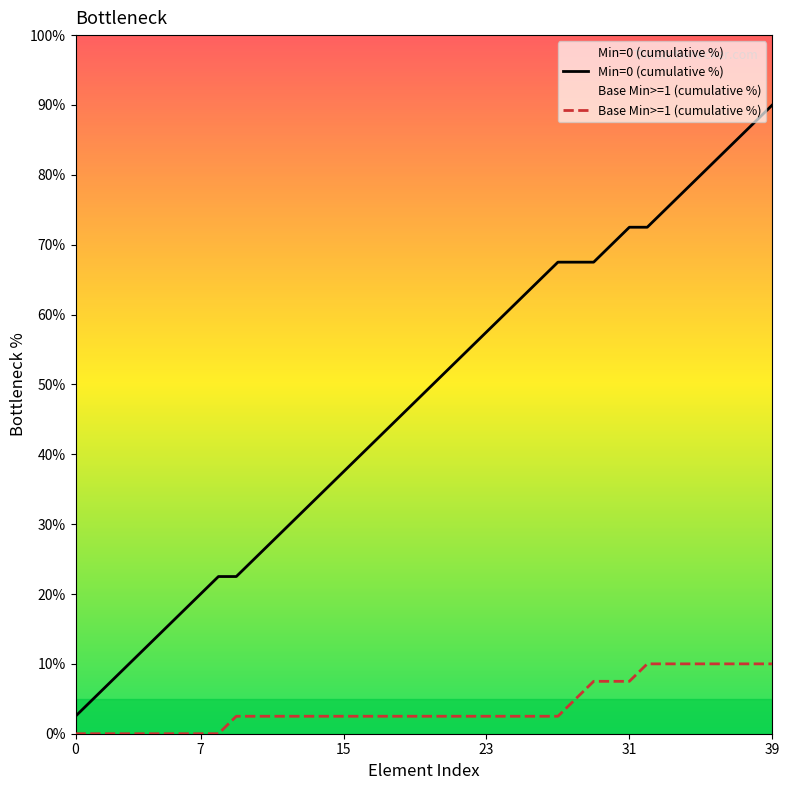

At how many categories does at least one series exceed 7?

38